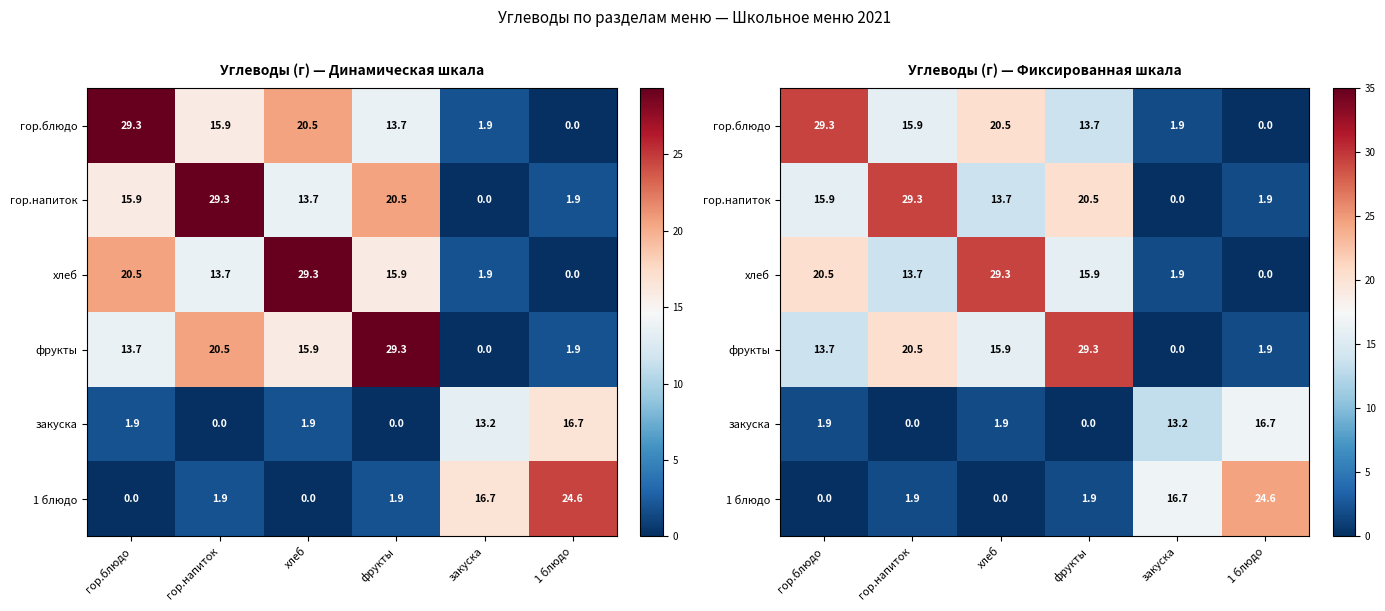

What is the sum of all закуска values?

33.7